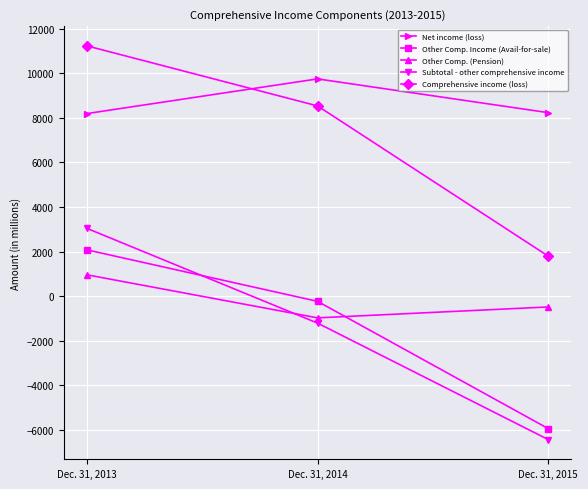

What are all the series names shown in the legend?

Net income (loss), Other Comp. Income (Avail-for-sale), Other Comp. (Pension), Subtotal - other comprehensive income, Comprehensive income (loss)